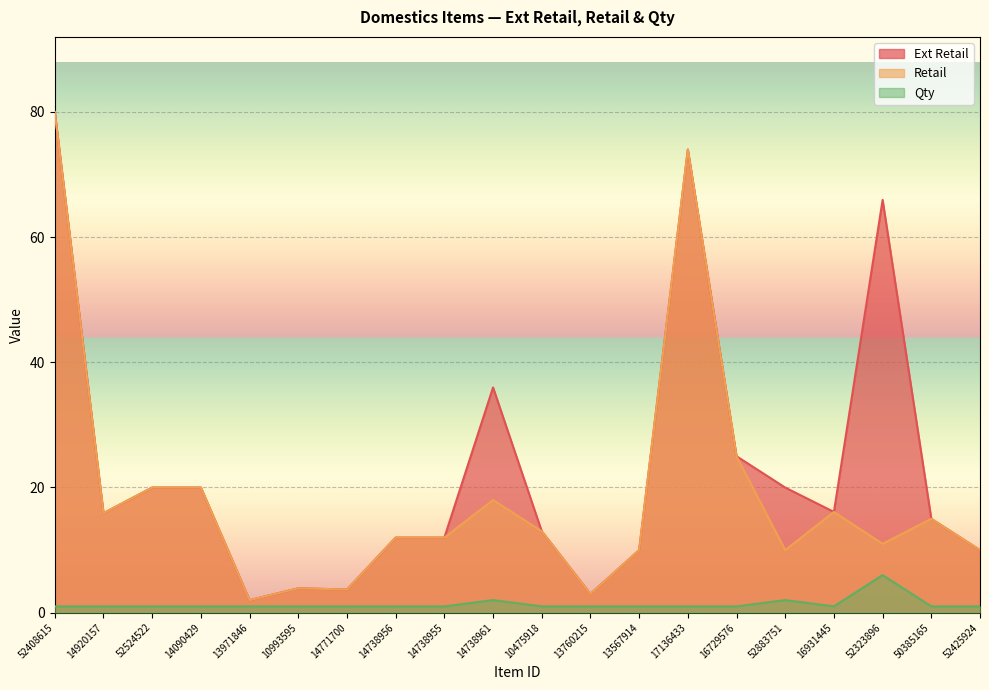

What is the total value across all series at 14738961?

56.0